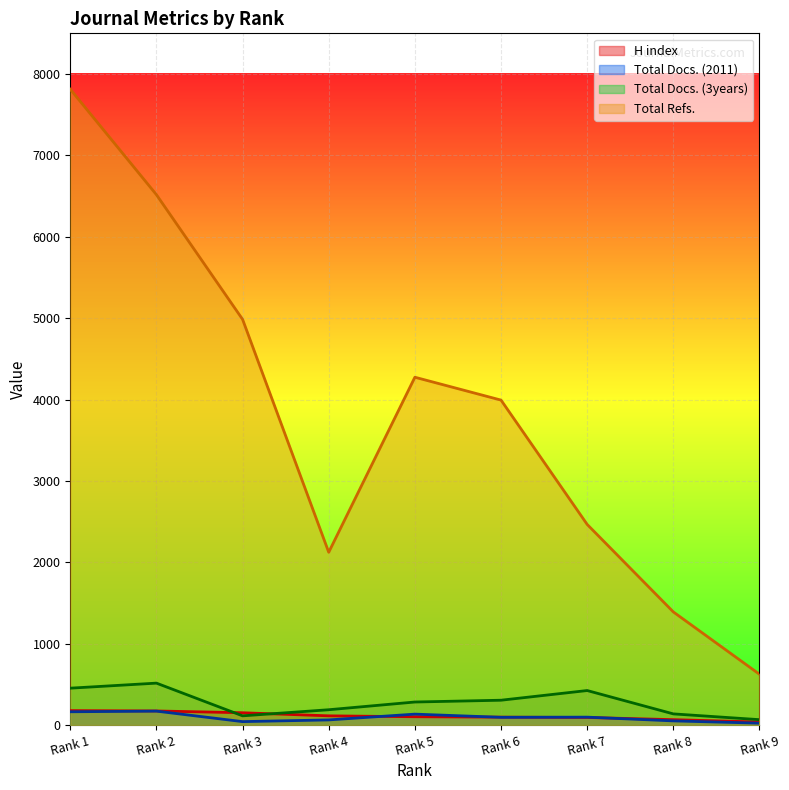

At which category does the chart reach its minimum across all series?

Rank 9